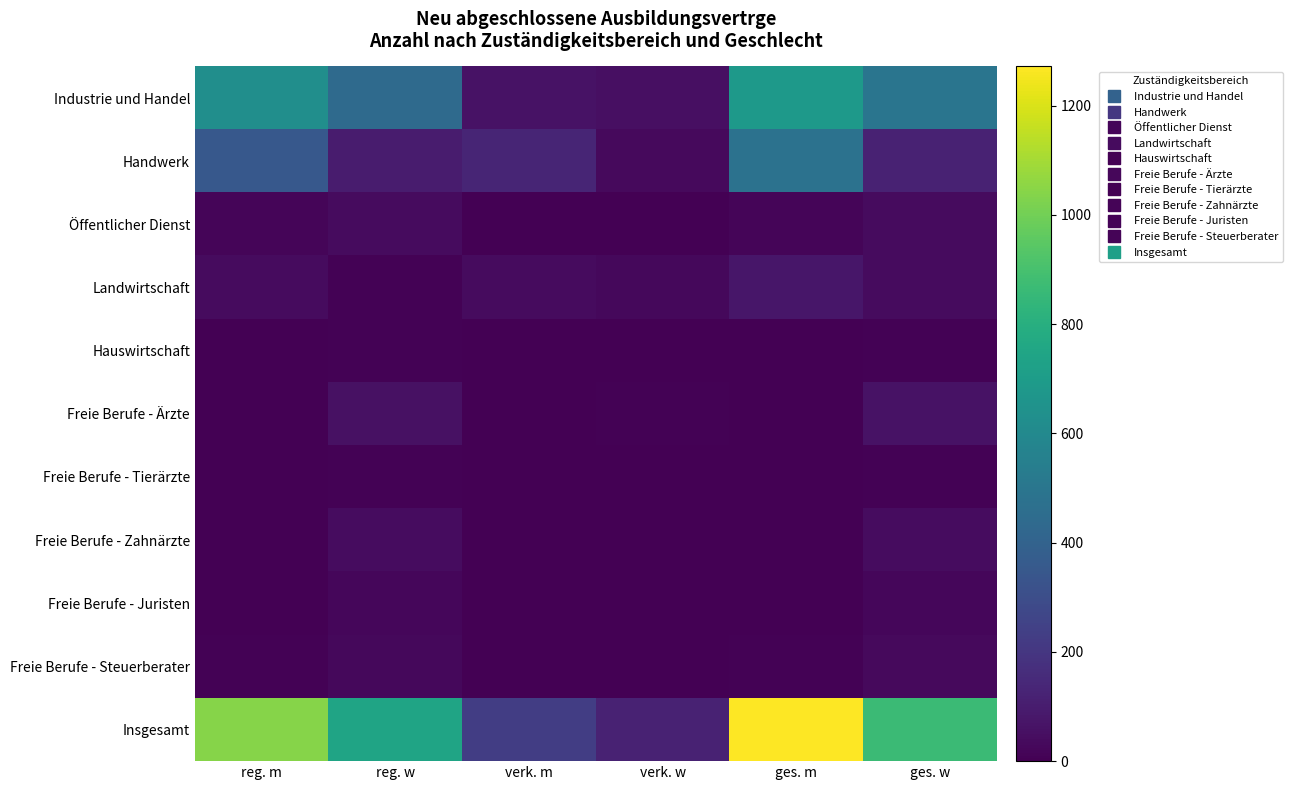

Which series has the largest total across all categories?

Insgesamt